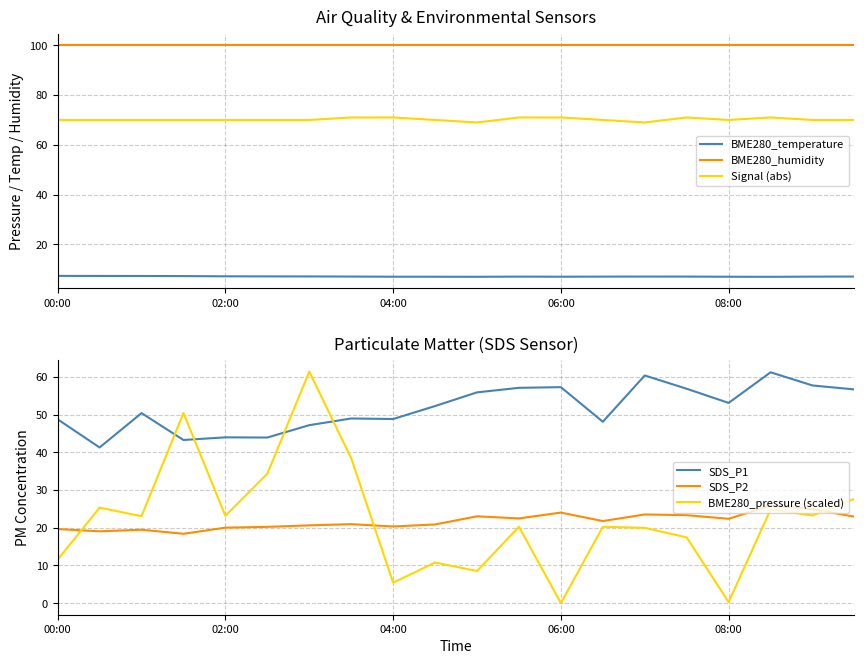

What is the difference between the second highest and second lowest values in the SDS_P2 series?

5.9